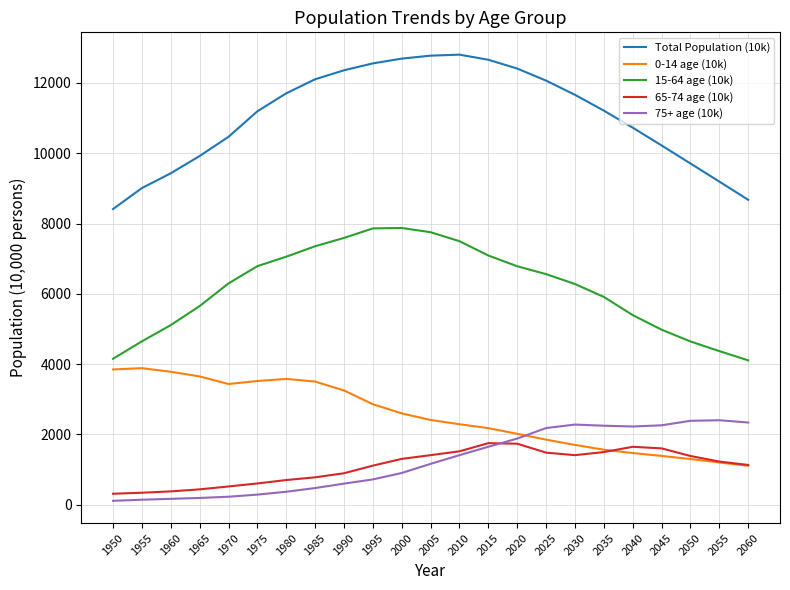

True or false: Total Population (10k) and 0-14 age (10k) intersect in this chart.

False